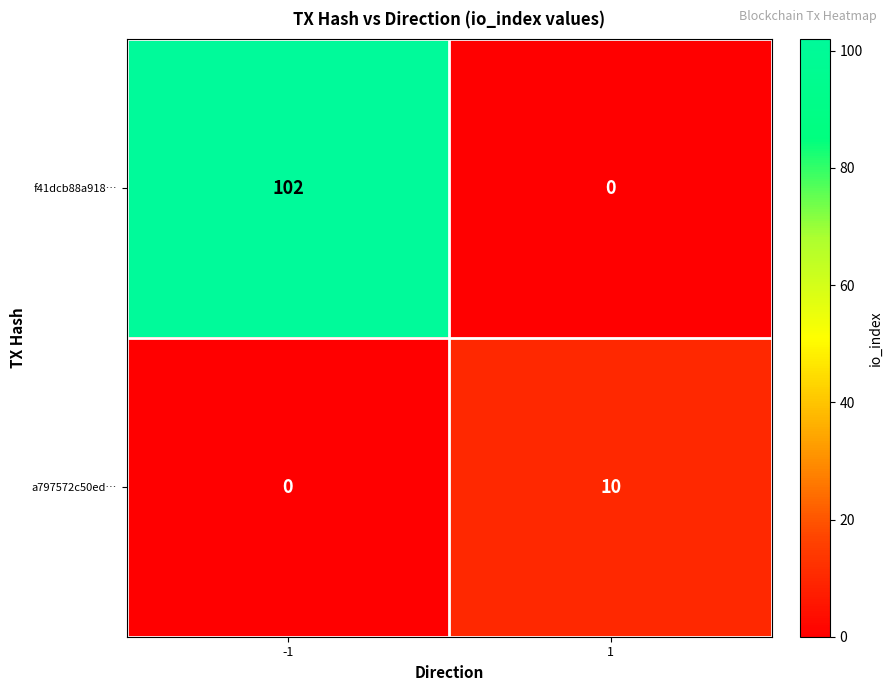

The f41dcb88a918… series shows -32 at 1. True or false?

False